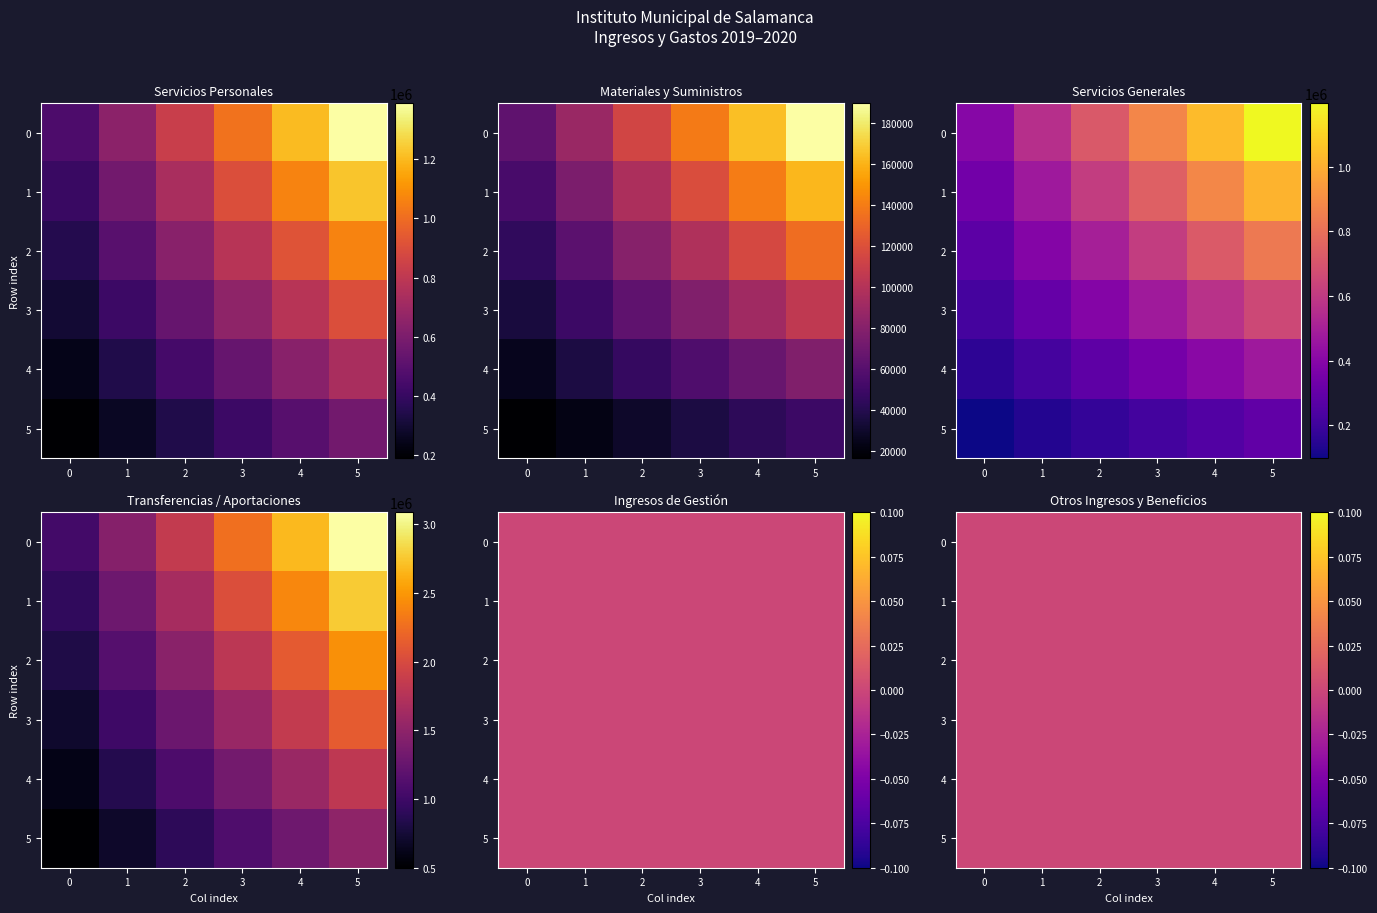

Is it true that Servicios Personales equals 926367.4 at 2019?

True